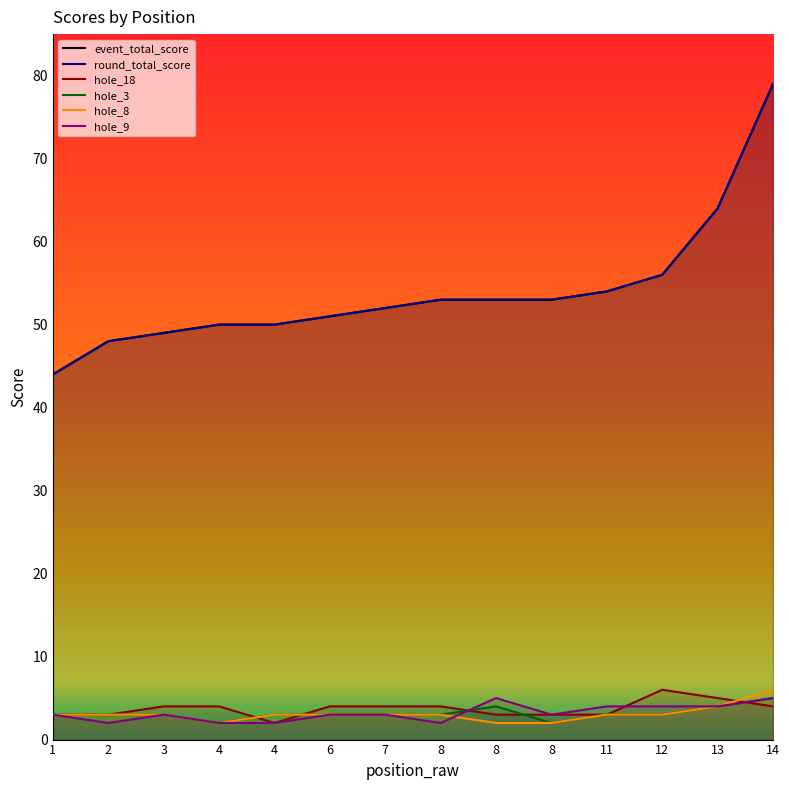

Which series changed the most between 8 and 13?

event_total_score